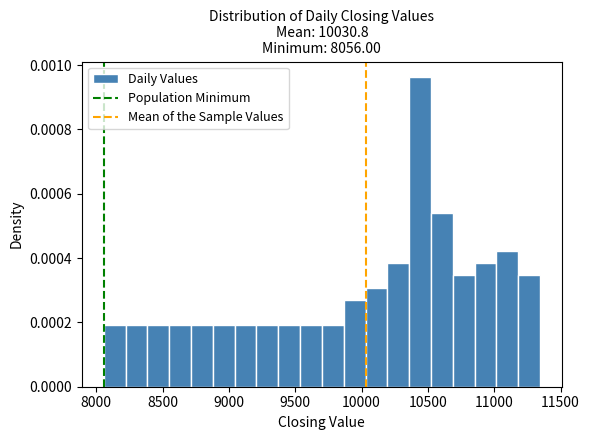

Read against the x-axis, roughly where is the centre of the tallest bar?

10450